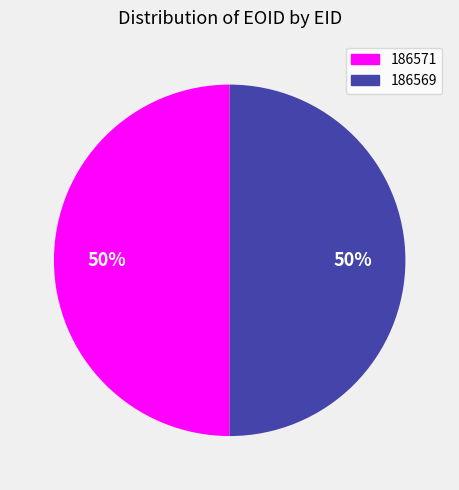

To the nearest percent, what percentage of the pie is 186569?

50%